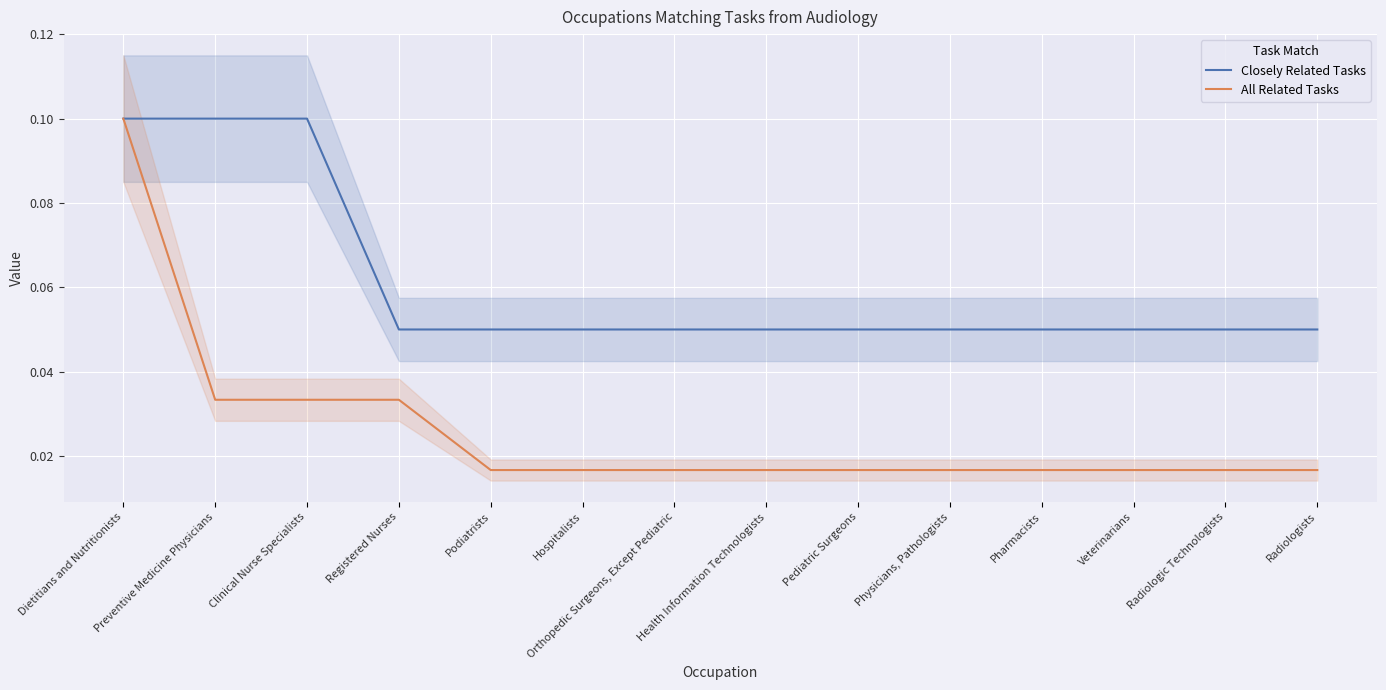

Reading left to right, list all the values displayed in this chart.

Closely Related Tasks: 0.1	0.1	0.1	0.1	0.1	0.1	0.1	0.1	0.1	0.1	0.1	0.1	0.1	0.1
All Related Tasks: 0.1	0.0	0.0	0.0	0.0	0.0	0.0	0.0	0.0	0.0	0.0	0.0	0.0	0.0